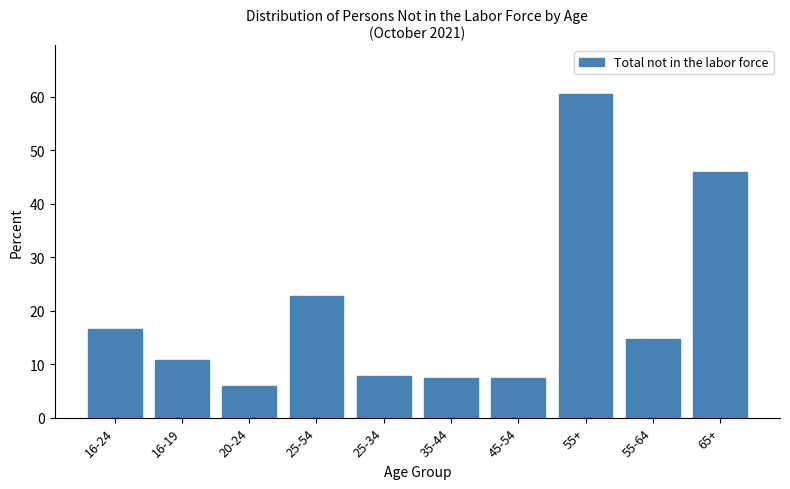

Reading left to right, list all the values displayed in this chart.

16-24=16.6	16-19=10.7	20-24=6.0	25-54=22.8	25-34=7.8	35-44=7.5	45-54=7.5	55+=60.6	55-64=14.7	65+=45.9